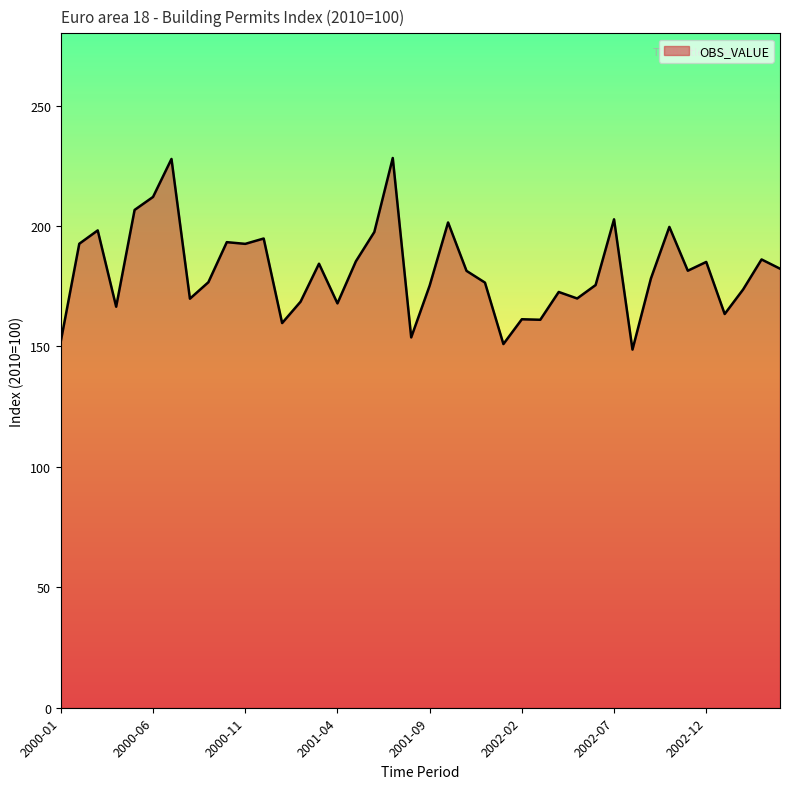

What is the minimum value shown in the chart?

148.7